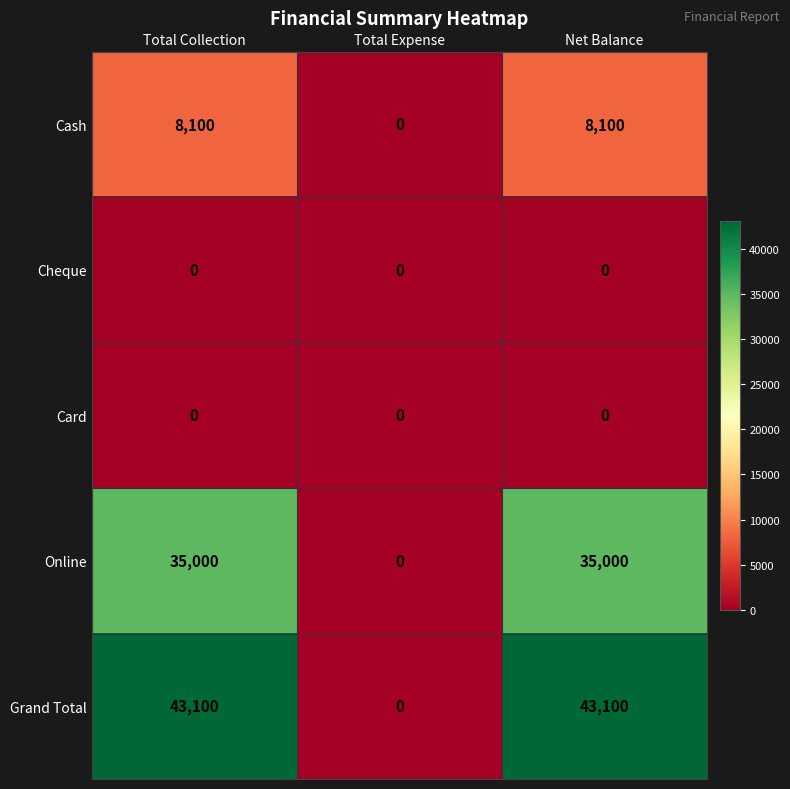

Reading left to right, transcribe all the data shown in this chart.

Cash: 8100	0	8100
Cheque: 0	0	0
Card: 0	0	0
Online: 35000	0	35000
Grand Total: 43100	0	43100